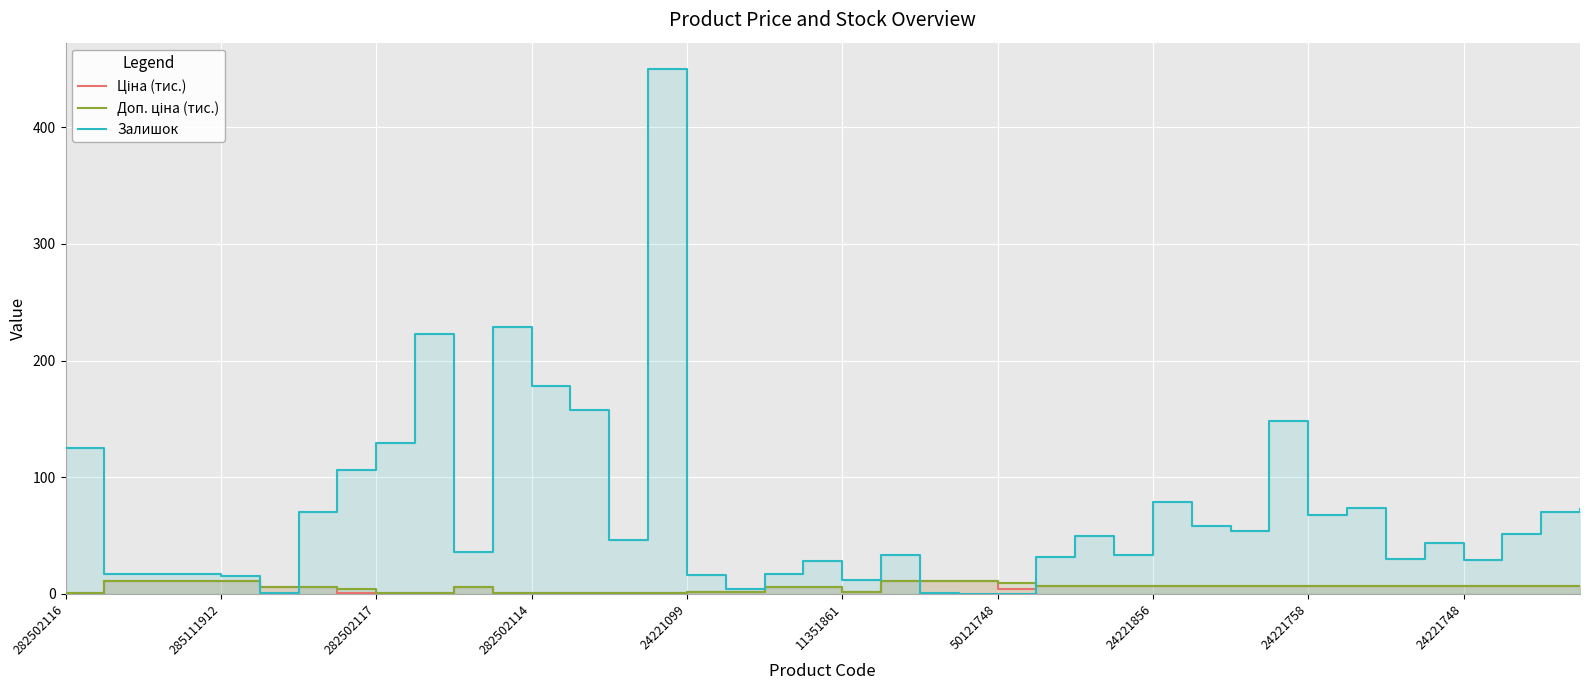

How many interior local peaks does the Залишок series have?

10